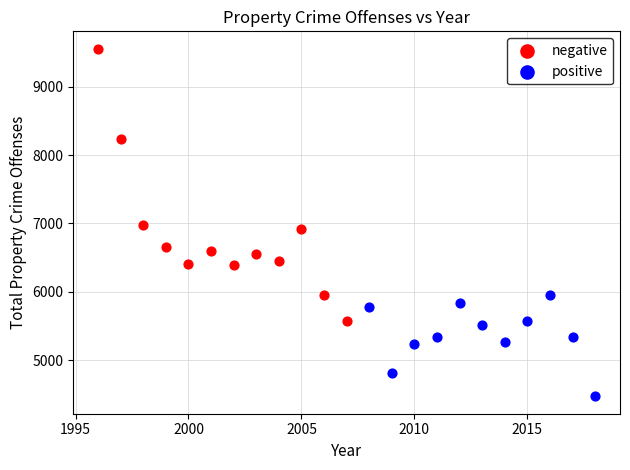

Which series contains the lowest Y value?

positive